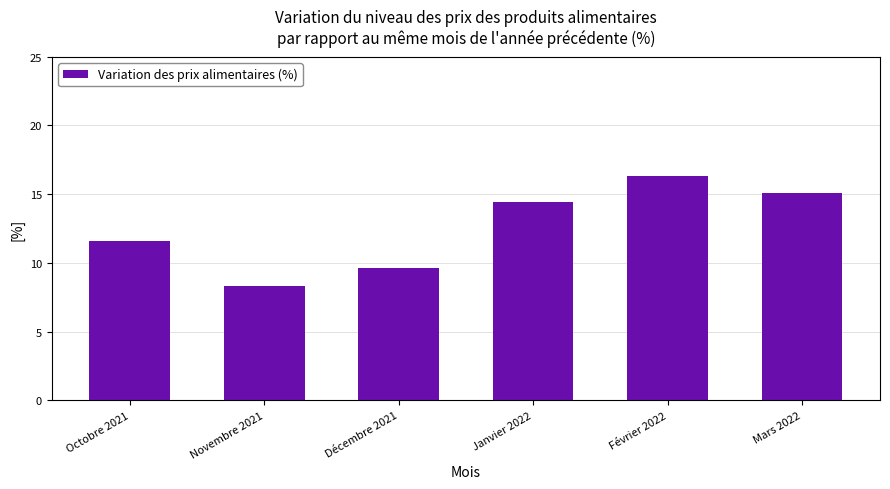

Rank the categories by value from highest to lowest.

Février 2022, Mars 2022, Janvier 2022, Octobre 2021, Décembre 2021, Novembre 2021